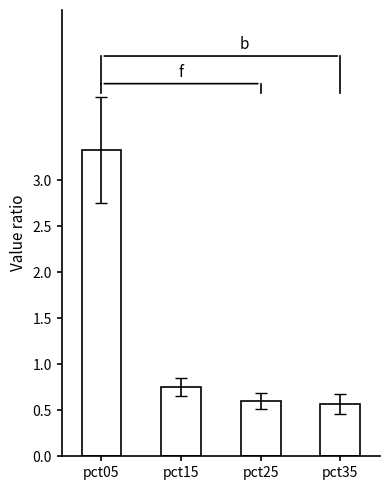

Where is the data nearest to the value 1?

pct15